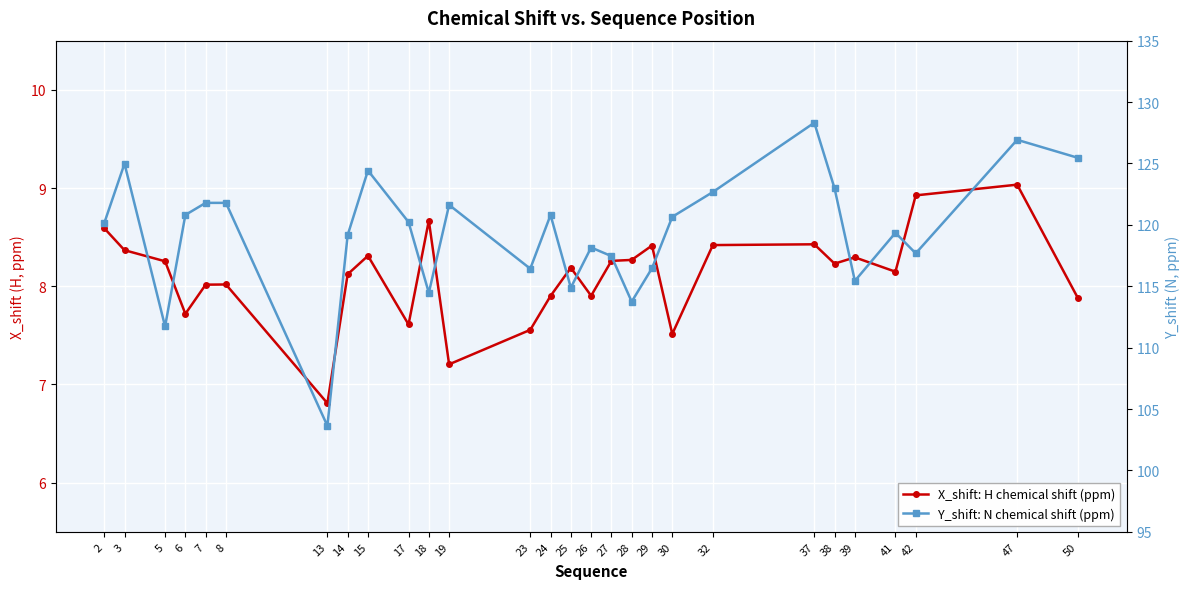

What is the value of the X_shift: H chemical shift (ppm) point at the 24th from the left?

8.3